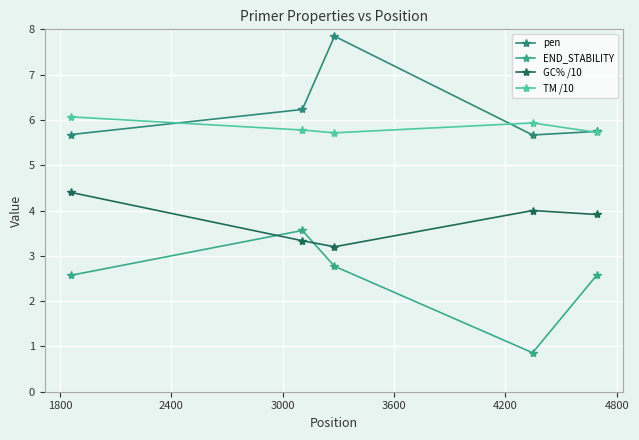

Does the chart have visible grid lines?

Yes